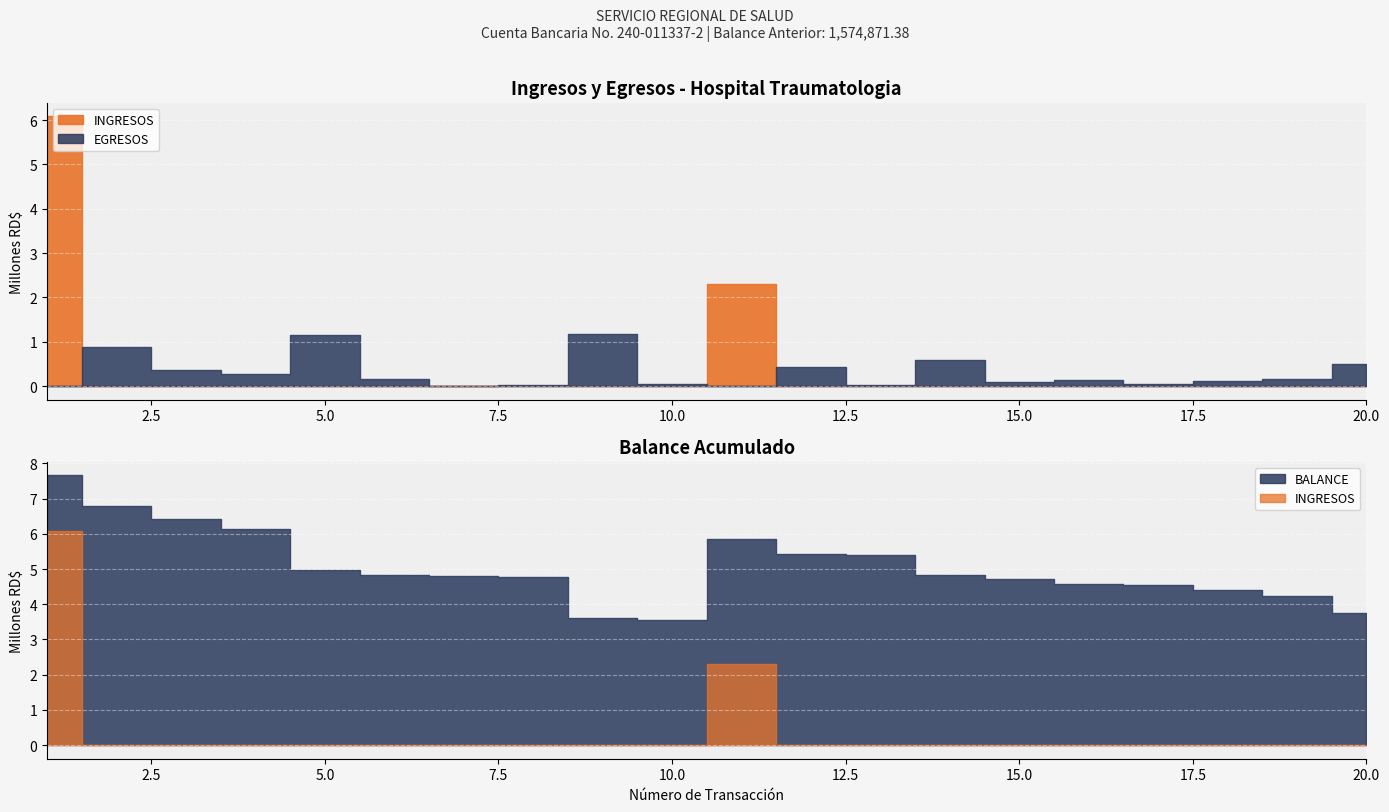

At which category is the sum across all series the highest?

1